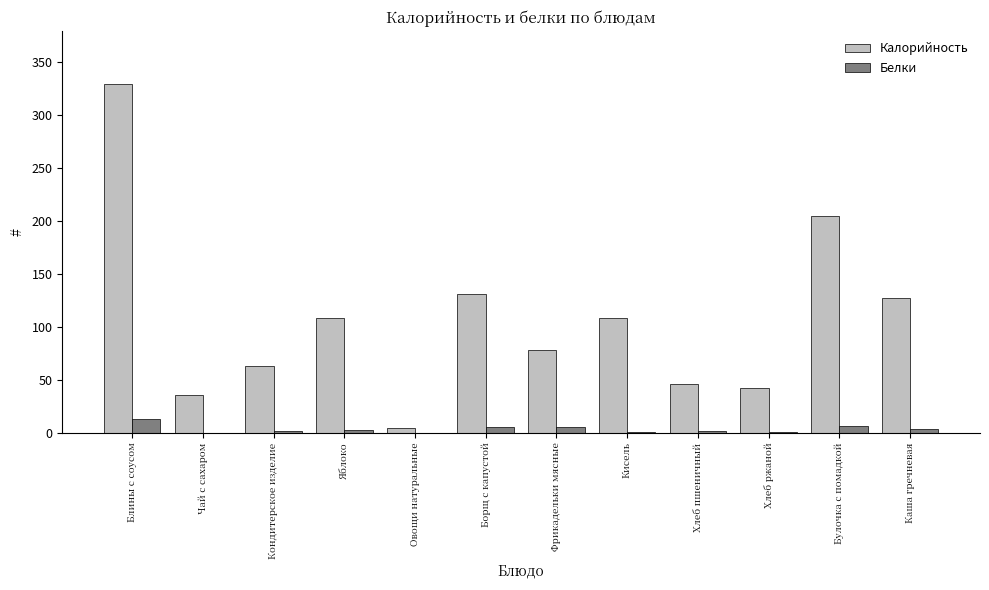

What is the sum of all Калорийность values?

1280.4